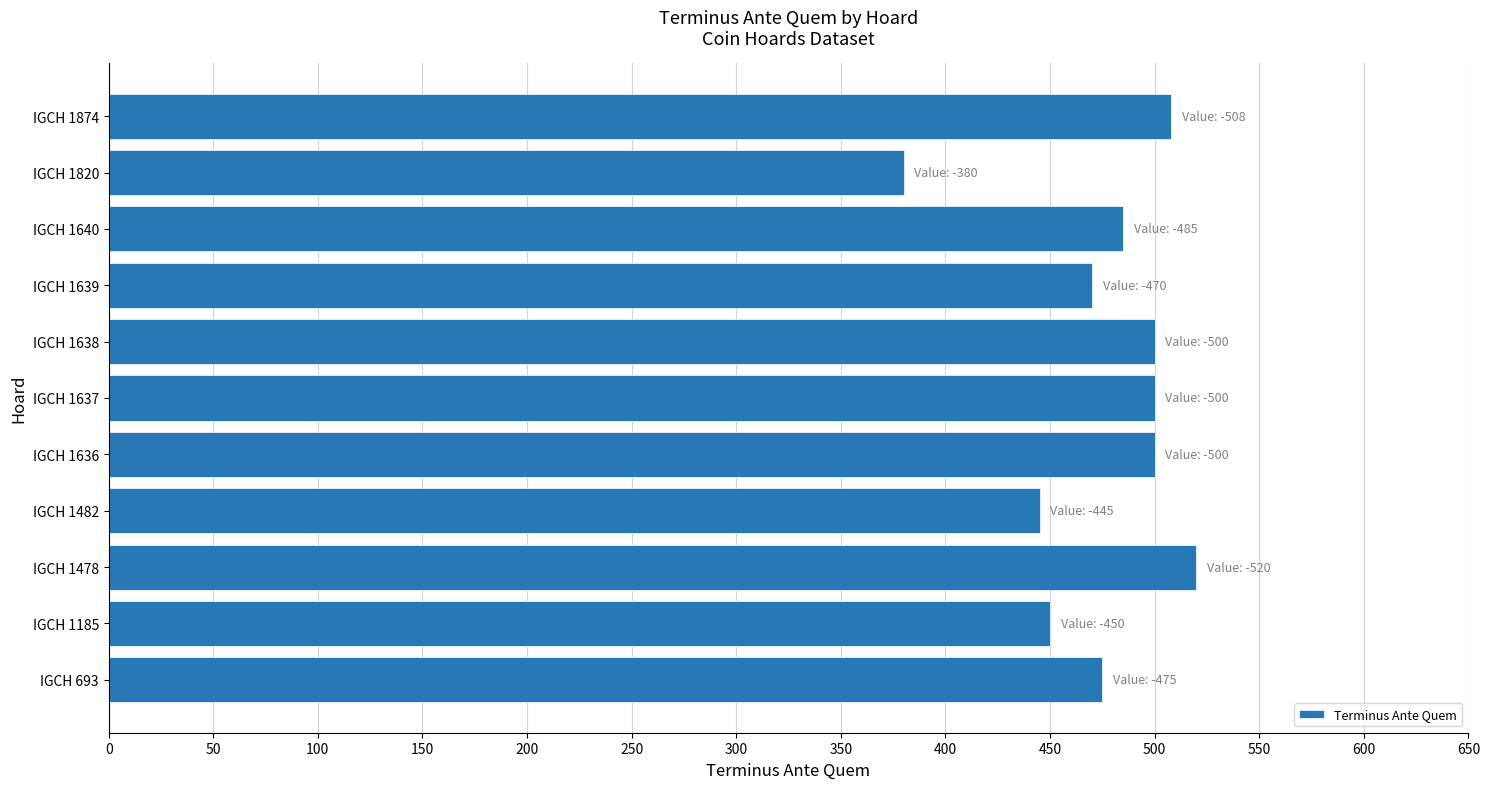

How many categories are shown in the chart?

11